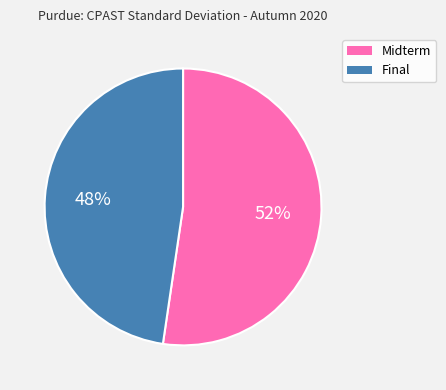

Which category accounts for the majority?

Midterm